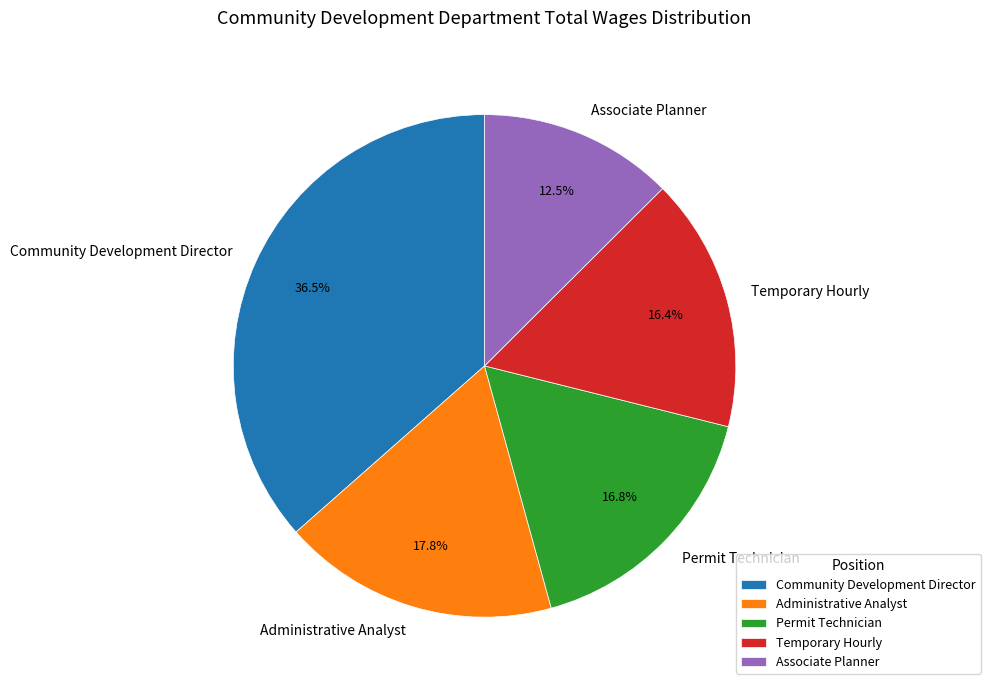

The Temporary Hourly slice represents 16% of the pie. True or false?

True